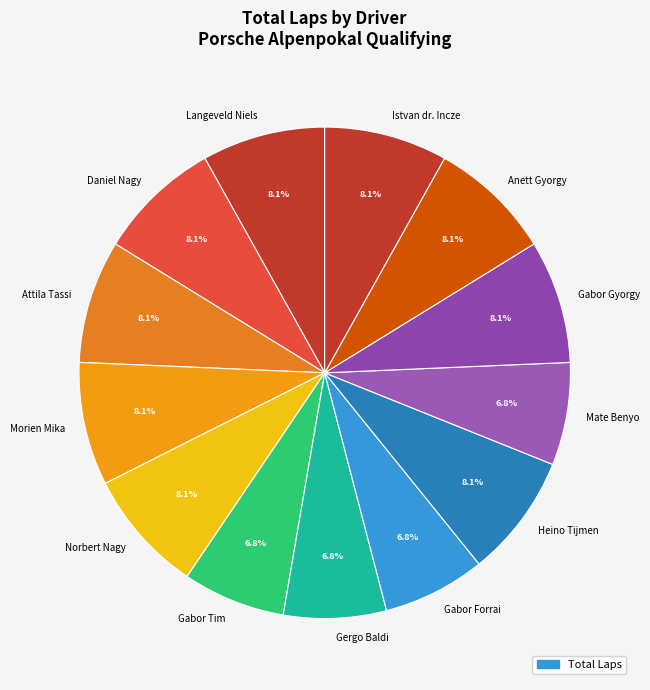

How much of the chart is everything except Mate Benyo?

93.2%